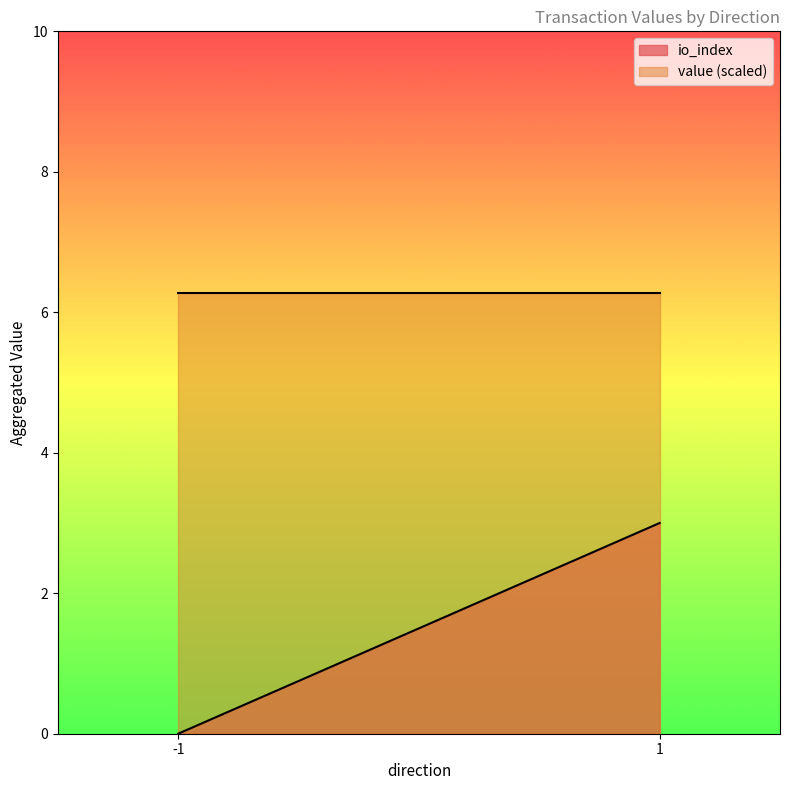

List the series in order of their overall mean, highest first.

value (scaled), io_index